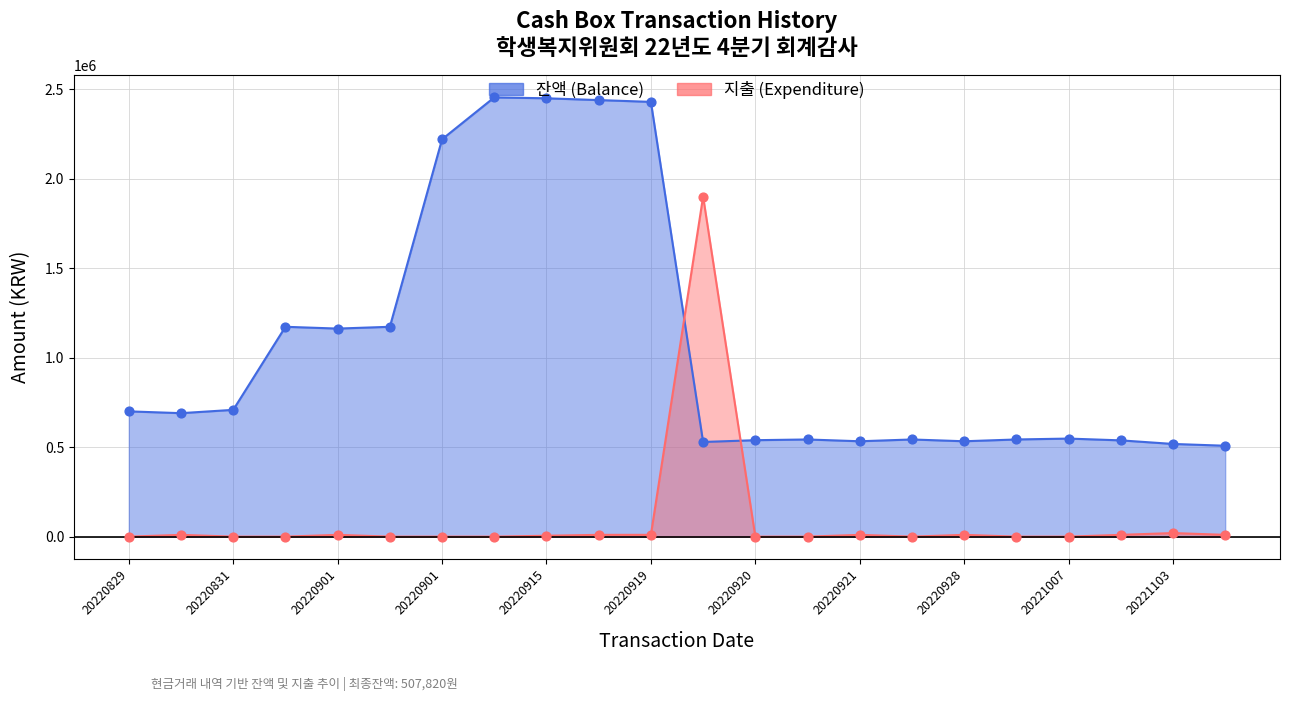

Which series reaches the minimum Y coordinate?

지출 (Expenditure)